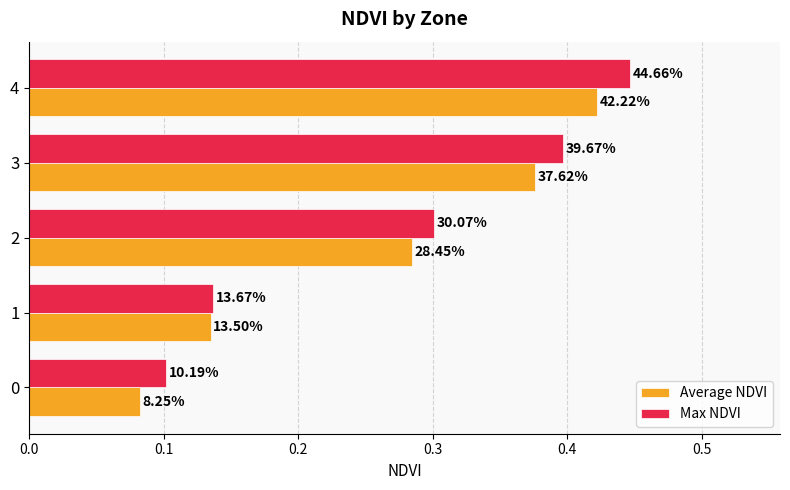

What is the maximum value for Average NDVI?

0.4